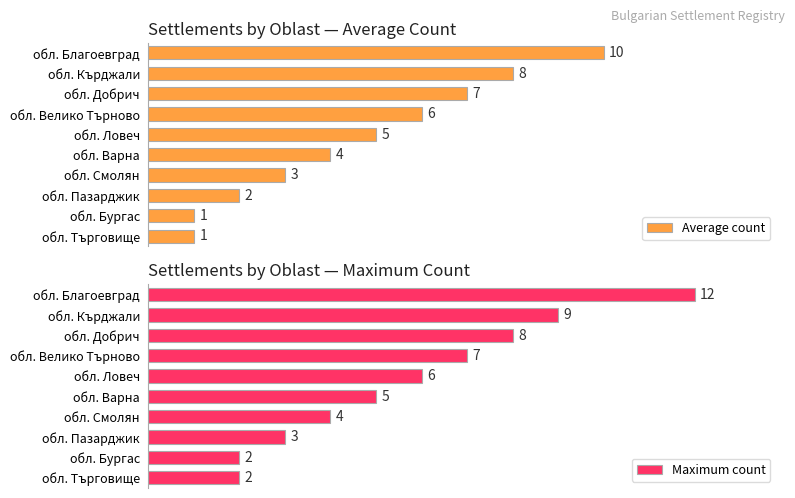

Where is Average count nearest to the value 5?

обл. Ловеч